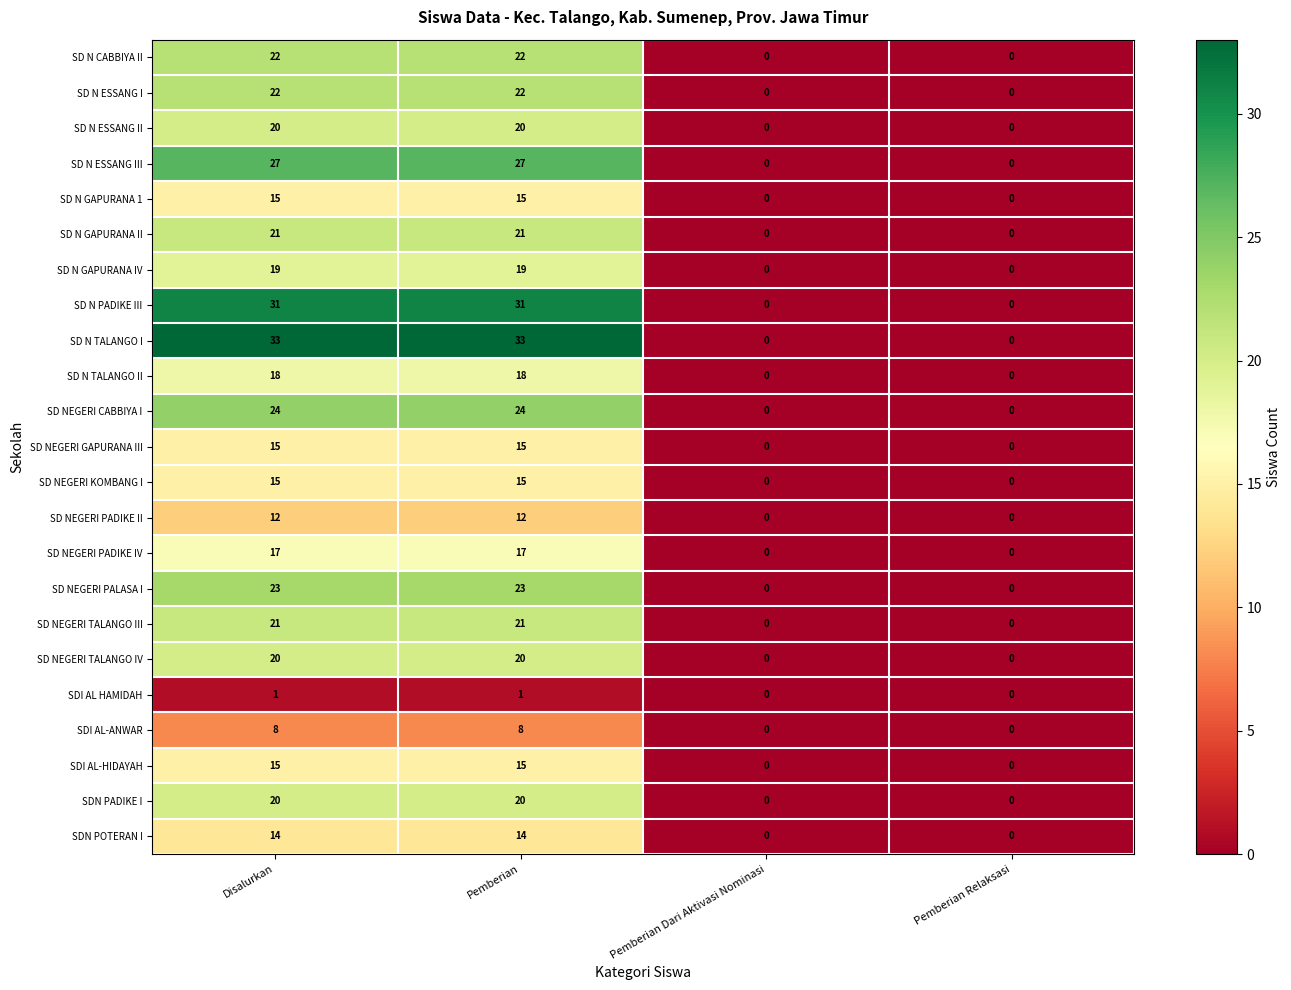

Is the value of SD N ESSANG II at Disalurkan greater than the value of SD NEGERI GAPURANA III at Pemberian Dari Aktivasi Nominasi?

Yes